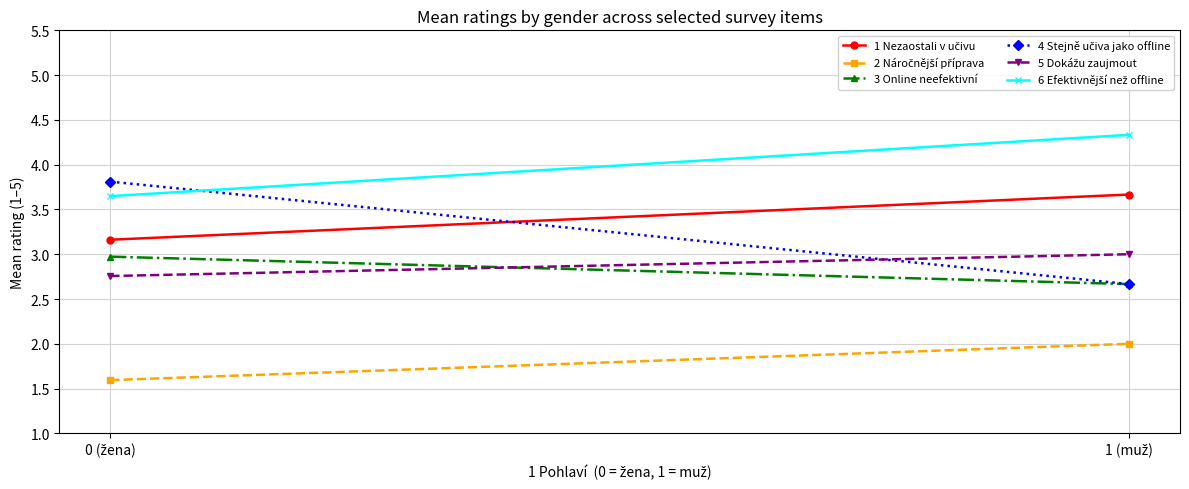

What position from the right is 0 (žena)?

2